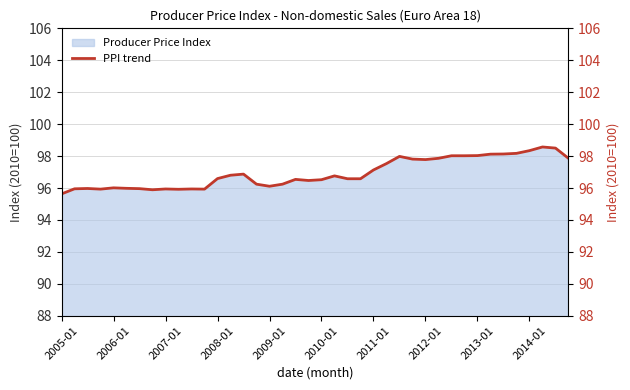

Does the chart have visible grid lines?

Yes